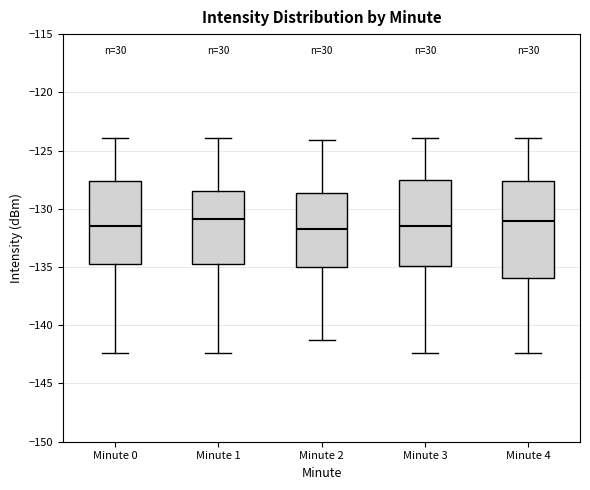

Reading left to right, transcribe this box plot: for each box, give where its median line is, the range the box spans, and where its two whiskers end, as read against the y-axis. The values are not printed on the chart, so give them approximately, as read against the axis.

Minute 0: median -131.5, box -134.5 to -127.5, whiskers -142.5 to -124.0
Minute 1: median -131.0, box -134.5 to -128.5, whiskers -142.5 to -124.0
Minute 2: median -131.5, box -135.0 to -128.5, whiskers -141.5 to -124.0
Minute 3: median -131.5, box -135.0 to -127.5, whiskers -142.5 to -124.0
Minute 4: median -131.0, box -136.0 to -127.5, whiskers -142.5 to -124.0